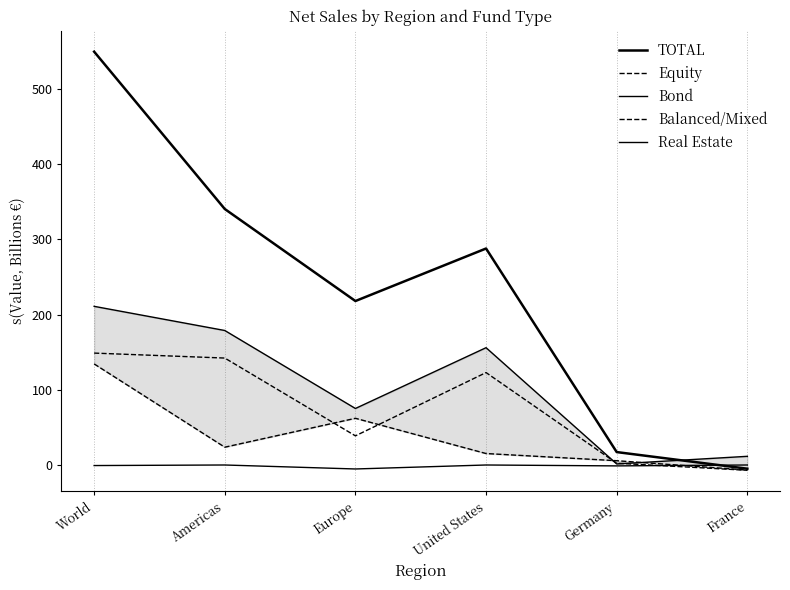

What is the difference between the maximum and minimum values in the Balanced/Mixed series?

155.8